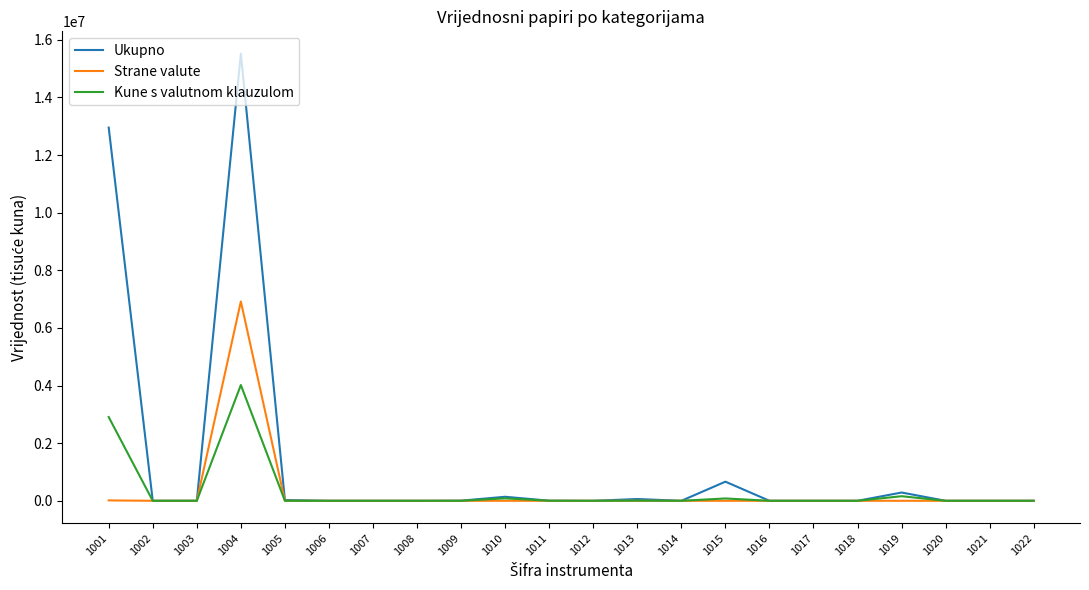

Which series has the widest spread of values?

Ukupno